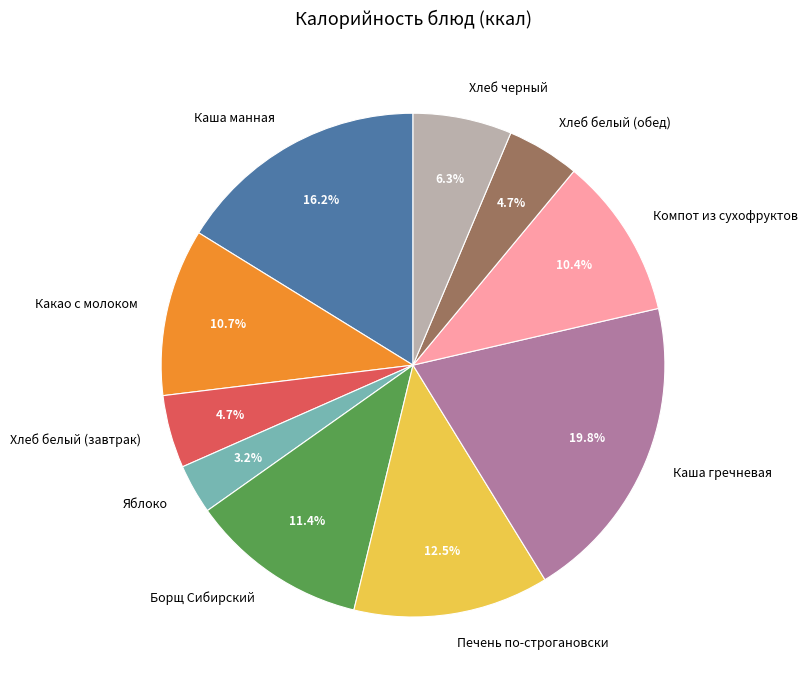

Which has a higher value, Хлеб белый (завтрак) or Каша гречневая?

Каша гречневая